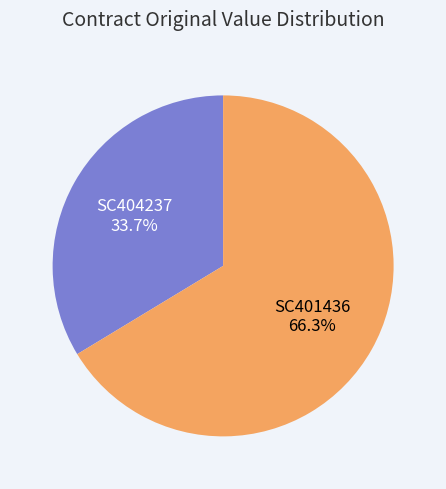

To the nearest percent, what percentage of the pie is SC404237?

34%